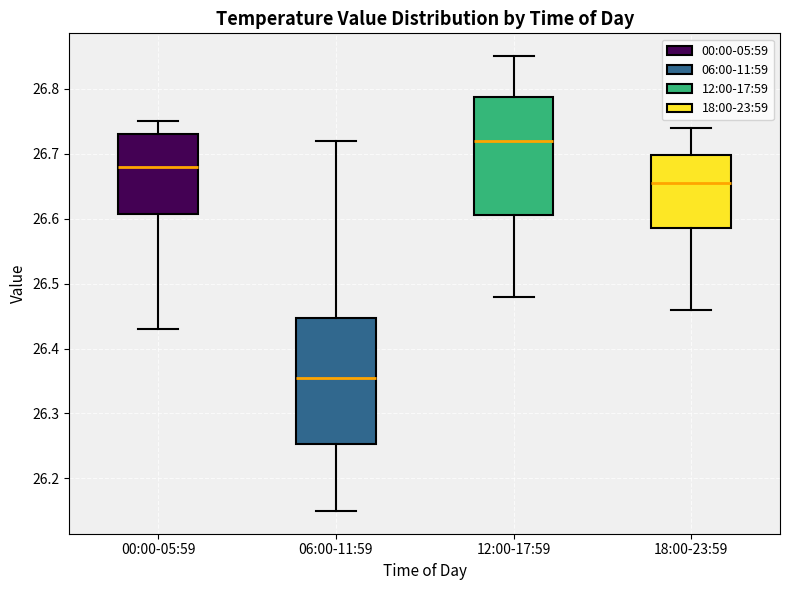

Reading left to right, read every box against the y-axis: the position of its median line, the range the box covers, and the ends of its whiskers. The values are not printed on the chart, so give them approximately, as read against the axis.

00:00-05:59: median 26.68, box 26.61 to 26.73, whiskers 26.43 to 26.75
06:00-11:59: median 26.36, box 26.25 to 26.45, whiskers 26.15 to 26.72
12:00-17:59: median 26.72, box 26.61 to 26.79, whiskers 26.48 to 26.85
18:00-23:59: median 26.66, box 26.59 to 26.70, whiskers 26.46 to 26.74